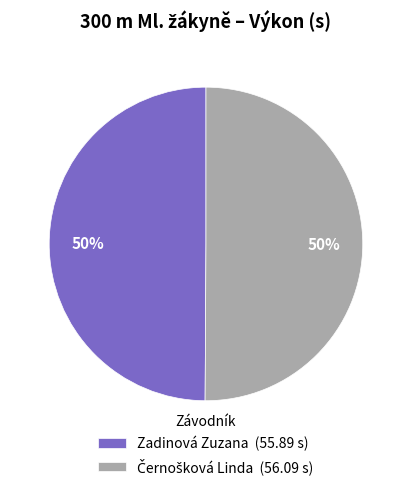

Is it true that Zadinová Zuzana is 58% of the pie?

False